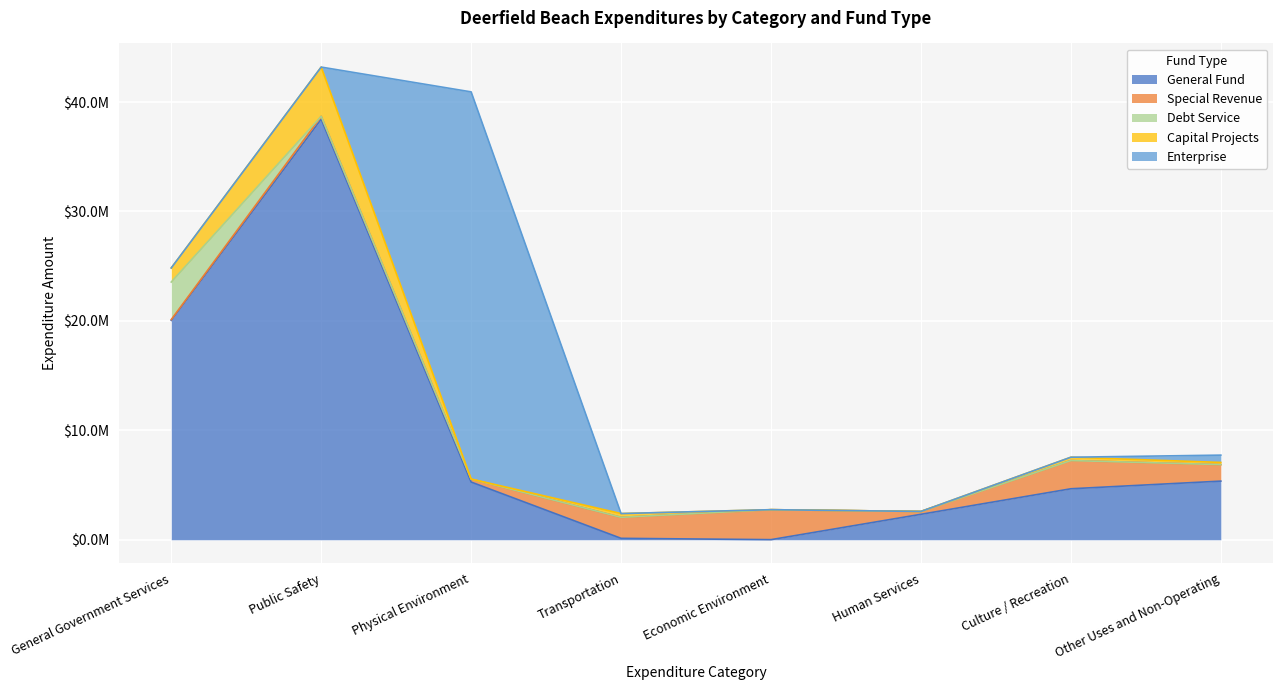

Reading right to left, what are all the values shown in this chart?

General Fund: Other Uses and Non-Operating=5358795	Culture / Recreation=4659528	Human Services=2327275	Economic Environment=10000	Transportation=129843	Physical Environment=5275103	Public Safety=38435788	General Government Services=20053844
Special Revenue: Other Uses and Non-Operating=1509081	Culture / Recreation=2579109	Human Services=260569	Economic Environment=2738198	Transportation=1920352	Physical Environment=271111	Public Safety=259631	General Government Services=68671
Debt Service: Other Uses and Non-Operating=0	Culture / Recreation=0	Human Services=0	Economic Environment=0	Transportation=0	Physical Environment=0	Public Safety=0	General Government Services=3429274
Capital Projects: Other Uses and Non-Operating=196794	Culture / Recreation=303821	Human Services=0	Economic Environment=0	Transportation=342977	Physical Environment=0	Public Safety=4500977	General Government Services=1287770
Enterprise: Other Uses and Non-Operating=669518	Culture / Recreation=0	Human Services=0	Economic Environment=0	Transportation=0	Physical Environment=35383329	Public Safety=0	General Government Services=0